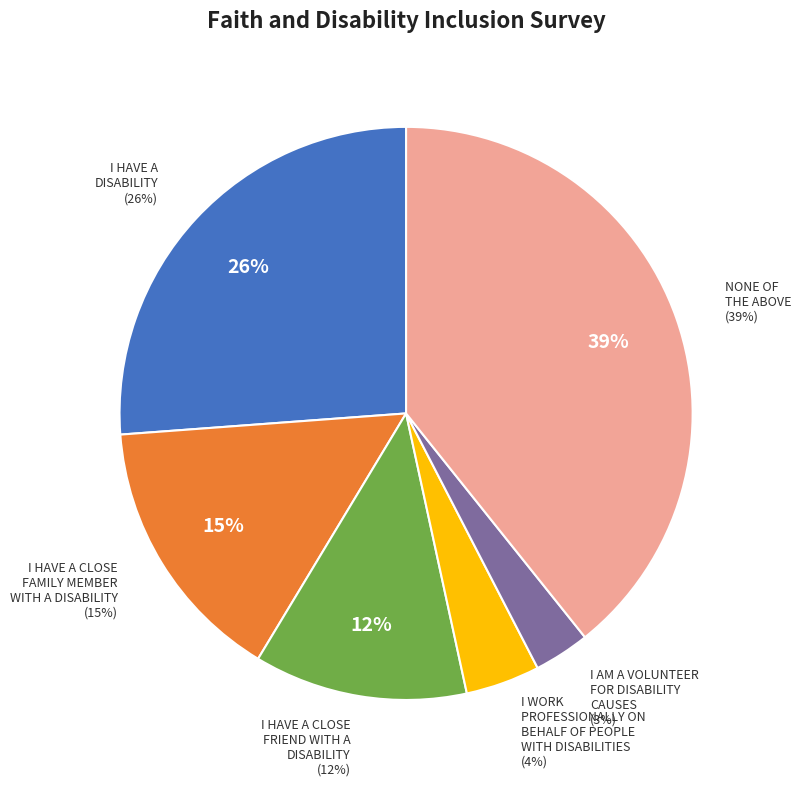

Do I HAVE A CLOSE FAMILY MEMBER WITH A DISABILITY and I AM A VOLUNTEER FOR DISABILITY CAUSES together represent more than half of the pie?

No